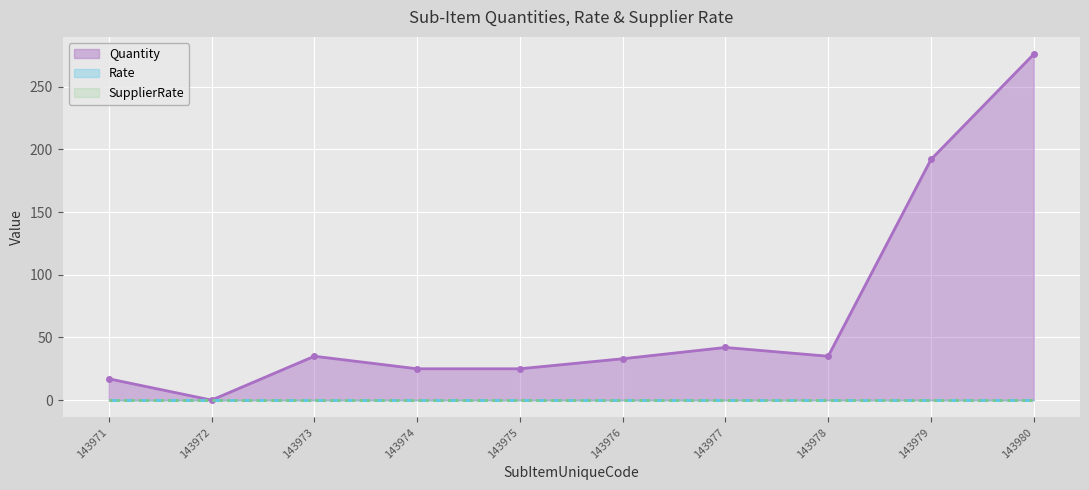

How many positive values does the Quantity series have?

9